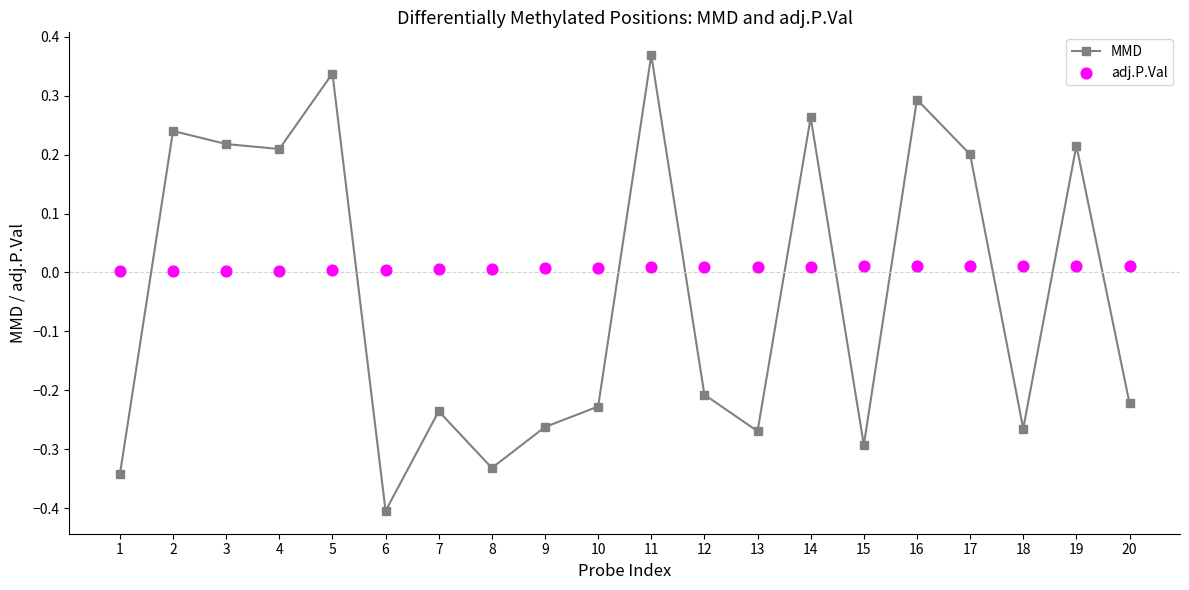

What is the total value across all series at 19?

0.2